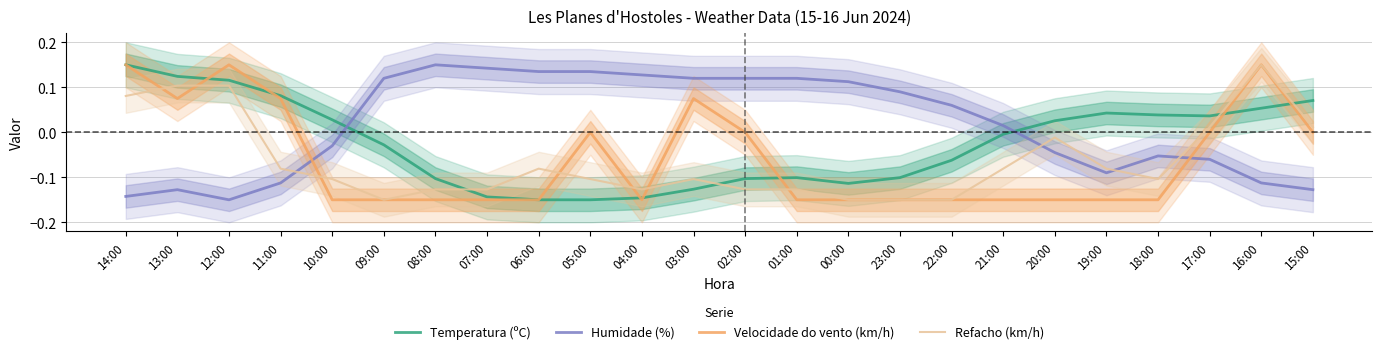

How many data points in Temperatura (ºC) are less than 0?

13